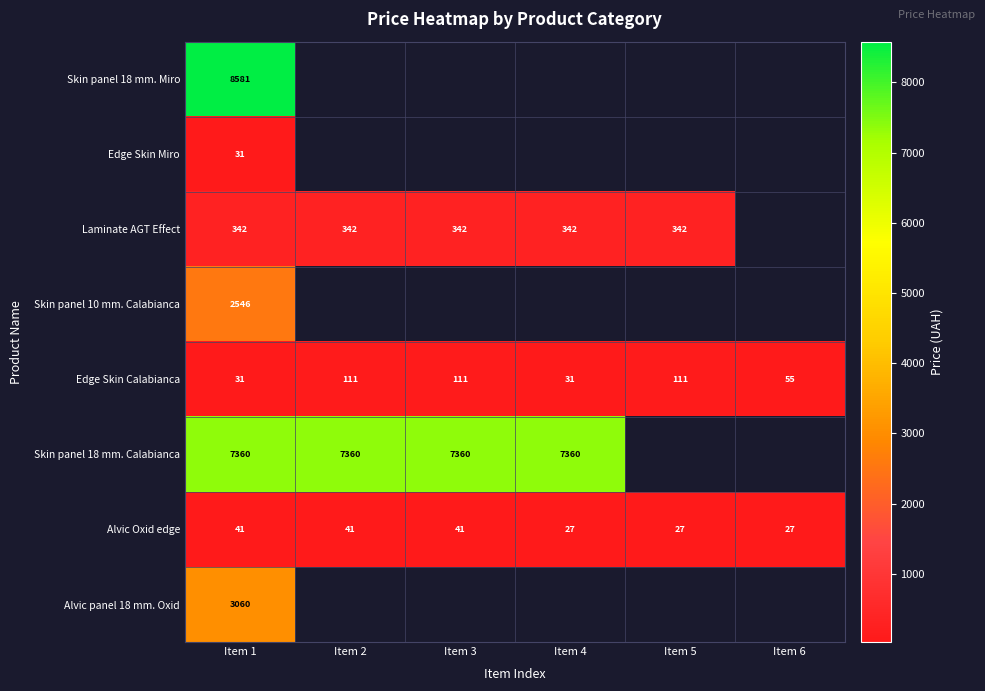

Is the value of Edge Skin Calabianca at Item 1 greater than the value of Alvic Oxid edge at Item 2?

No